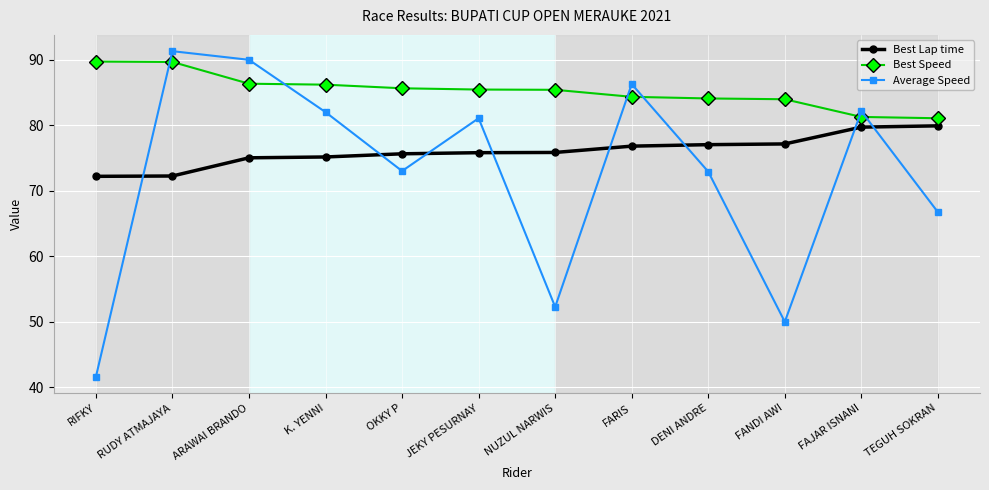

What is the sum of all Best Lap time values?

912.7